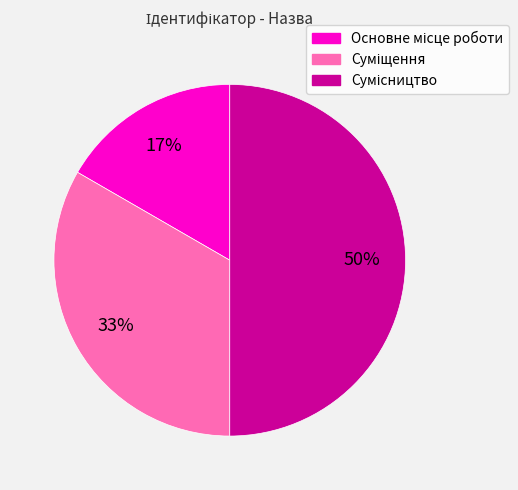

How many segments does this pie chart have?

3